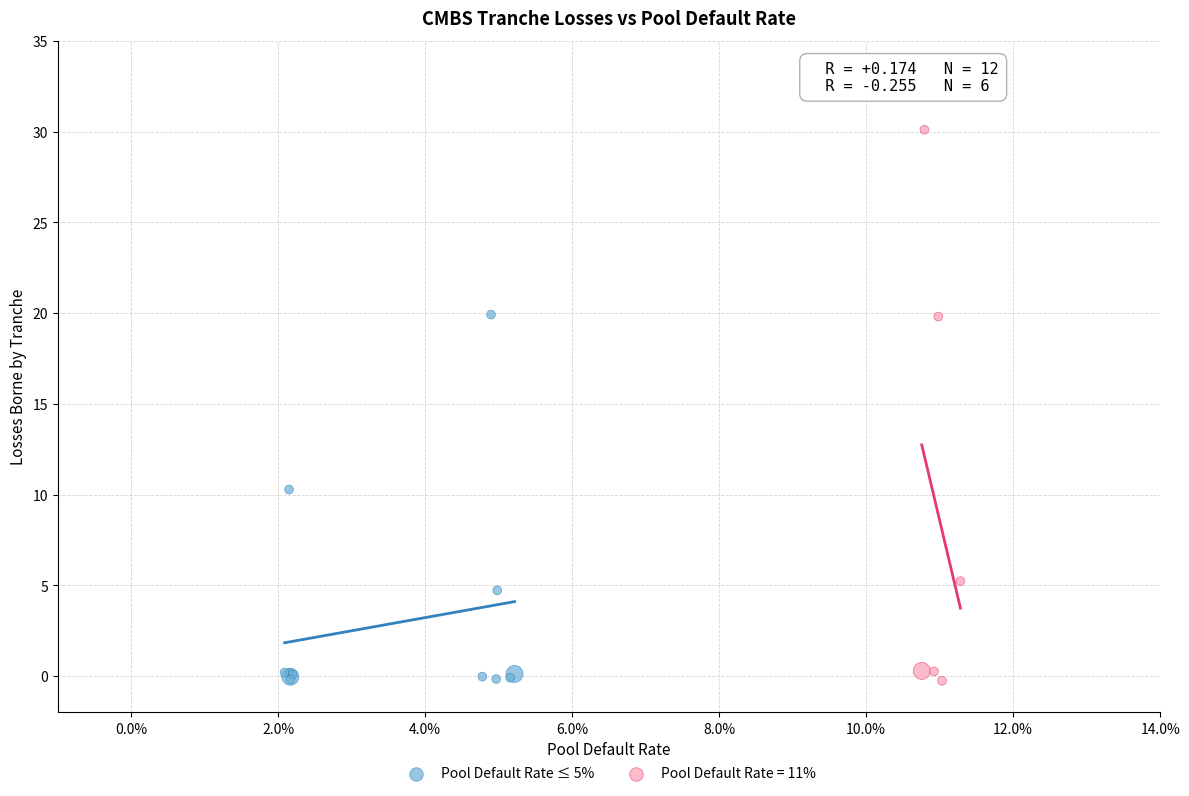

Which series has the largest Y range (max minus min)?

Pool Default Rate = 11%